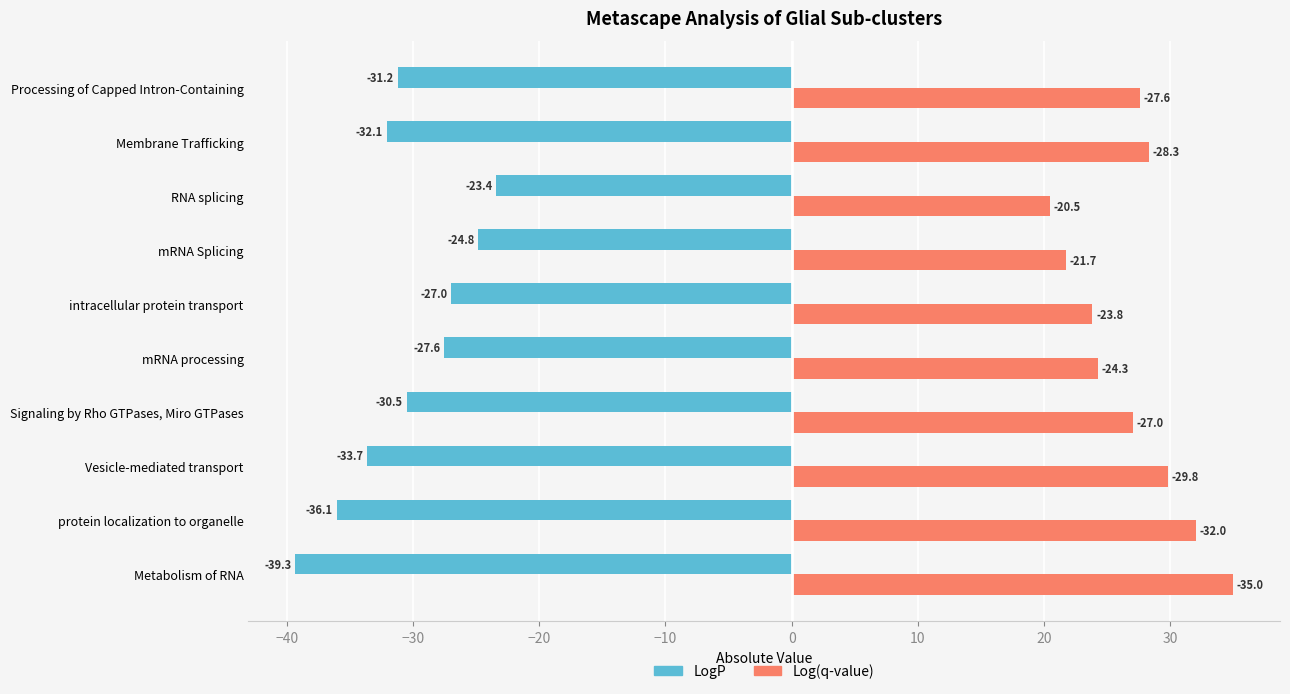

What is the difference between the second highest and minimum values in the Log(q-value) series?

11.5